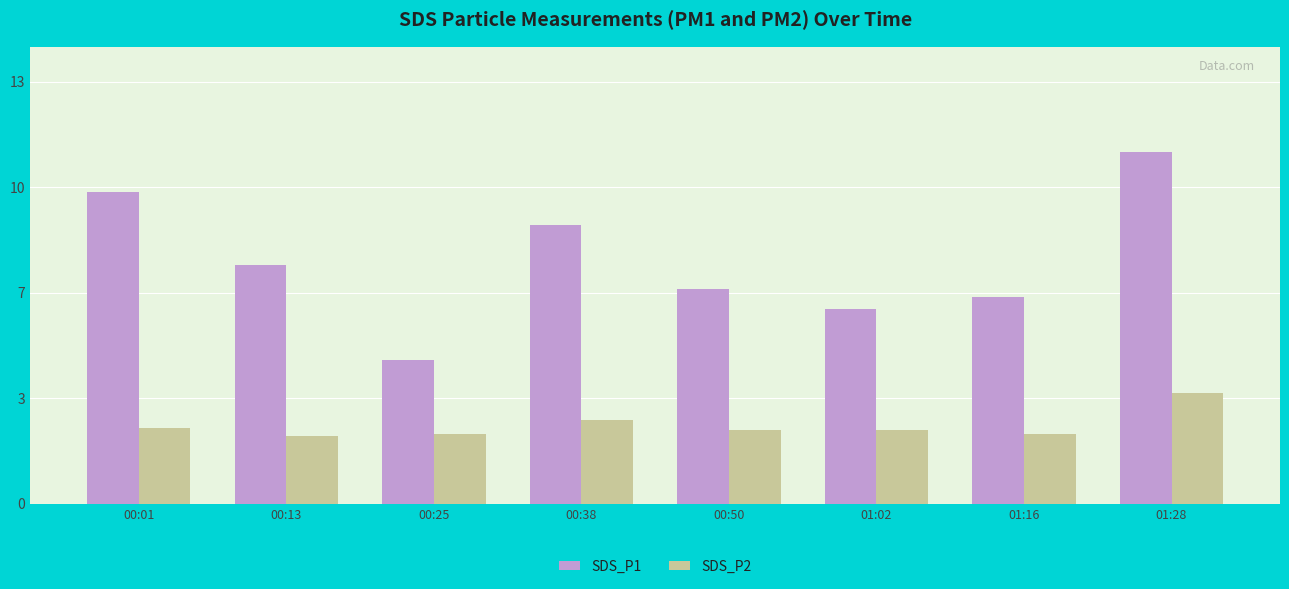

What position from the right is 00:50?

4